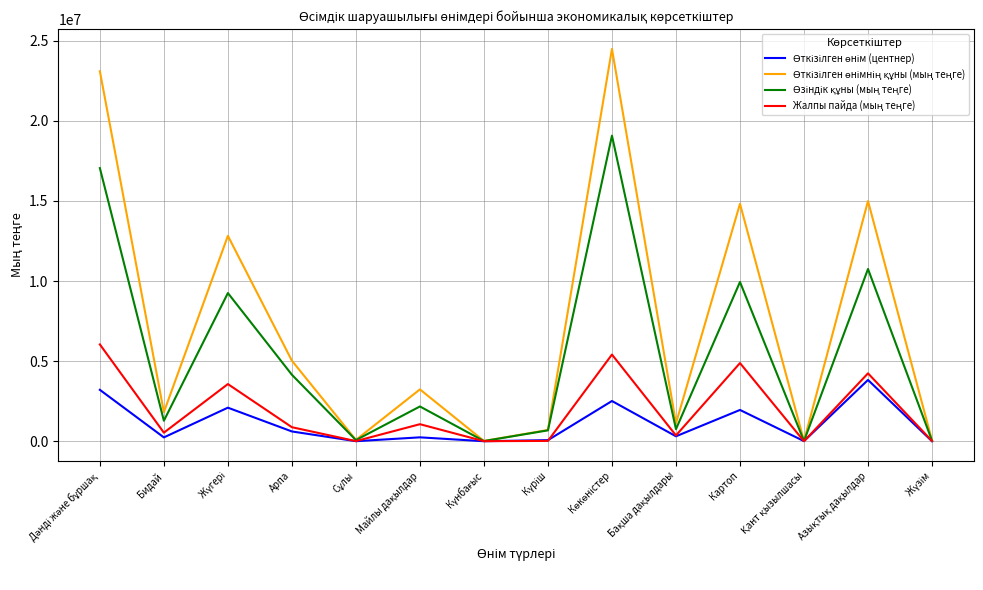

What is the maximum value shown in the chart?

24488893.0